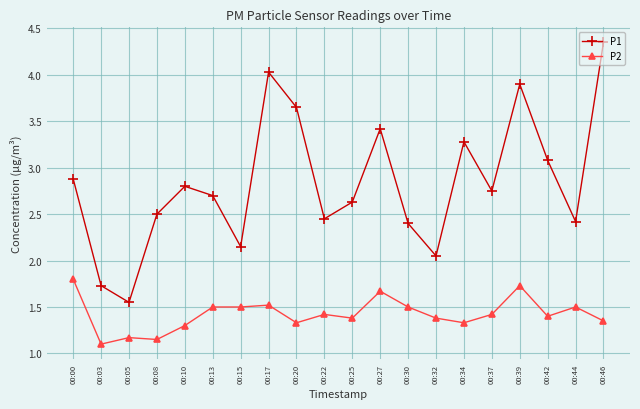

True or false: P2 and P1 intersect in this chart.

False